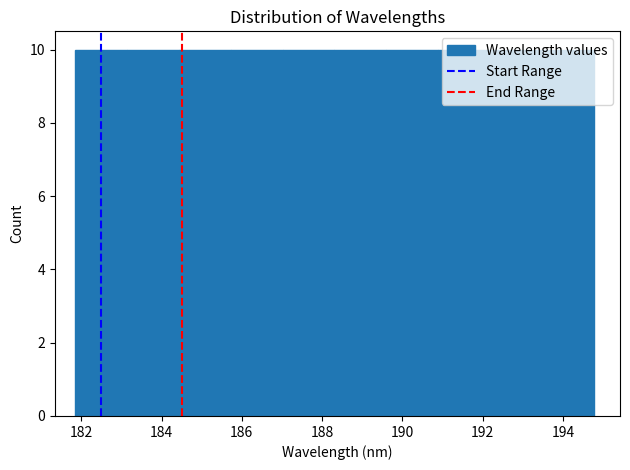

Reading left to right, transcribe this chart: for each bar, give the range it covers on the x-axis and its height. Neither the bar edges nor the heights are printed on the chart, so give them approximately, as read against the axes.

181.8 to 183.2: 10
183.2 to 184.4: 10
184.4 to 185.8: 10
185.8 to 187.0: 10
187.0 to 188.4: 10
188.4 to 189.6: 10
189.6 to 190.8: 10
190.8 to 192.2: 10
192.2 to 193.4: 10
193.4 to 194.8: 10